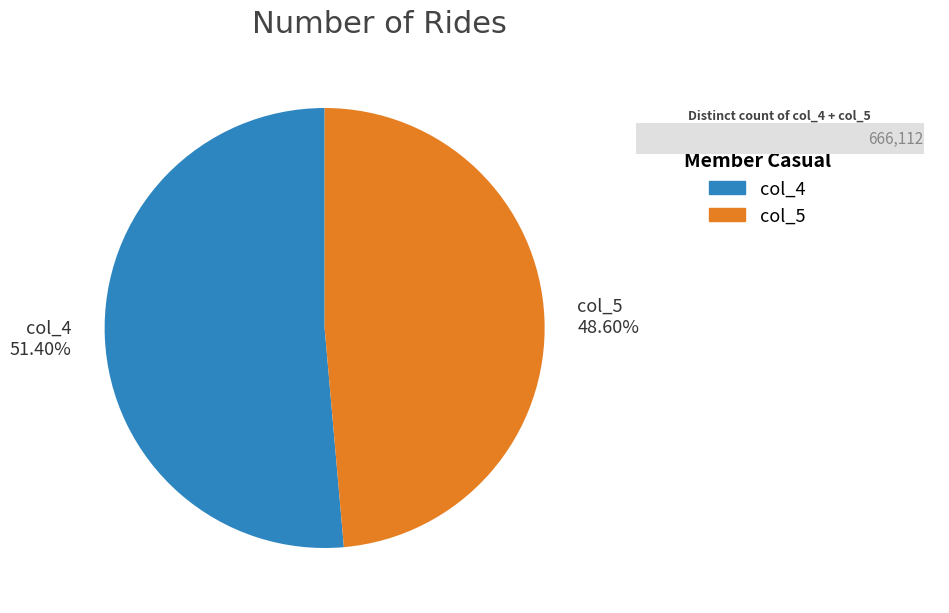

How many slices are in this pie chart?

2